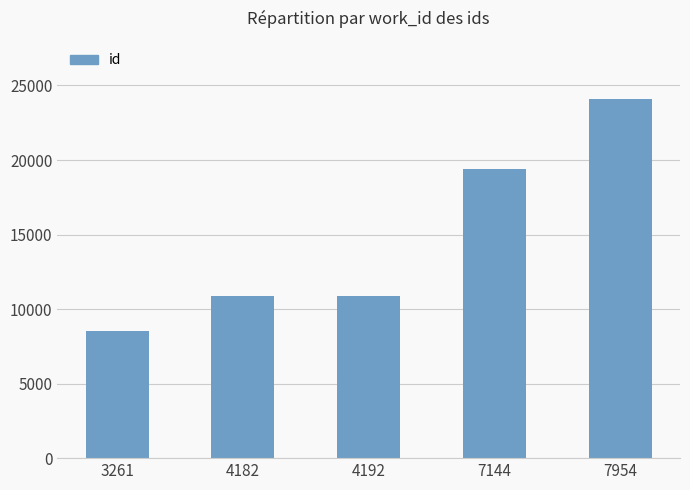

The value at 3261 is 8519. True or false?

True